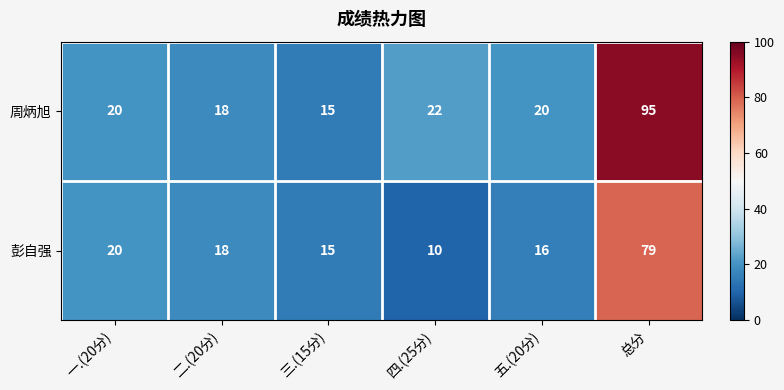

Where is 周炳旭 nearest to the value 55?

四.(25分)